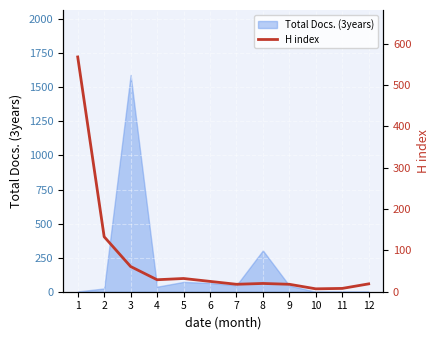

What is the value of the 10th point from the left?

7